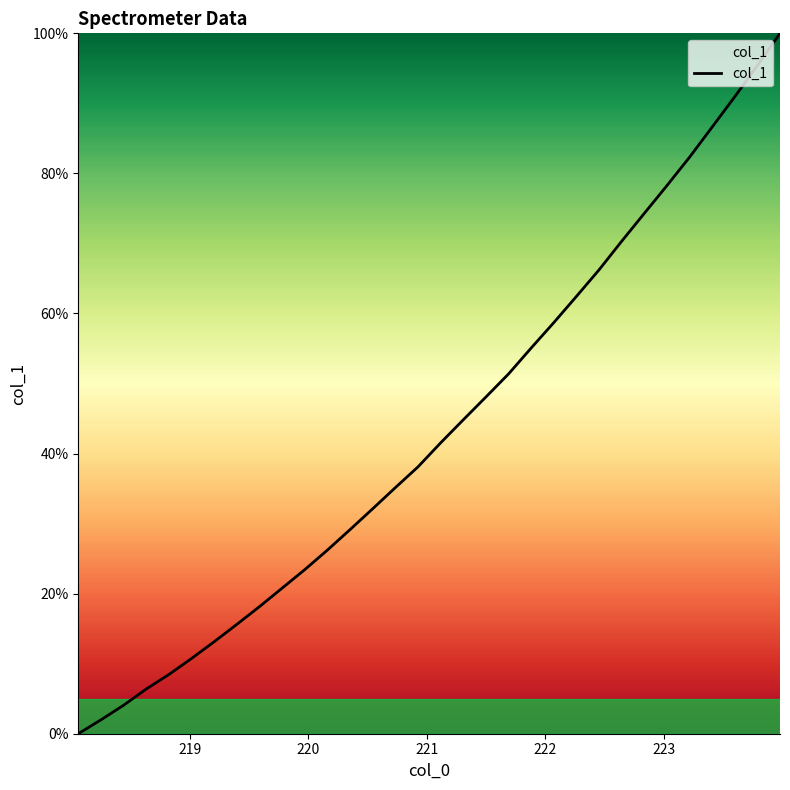

Is this an area chart (filled region under the line)?

No